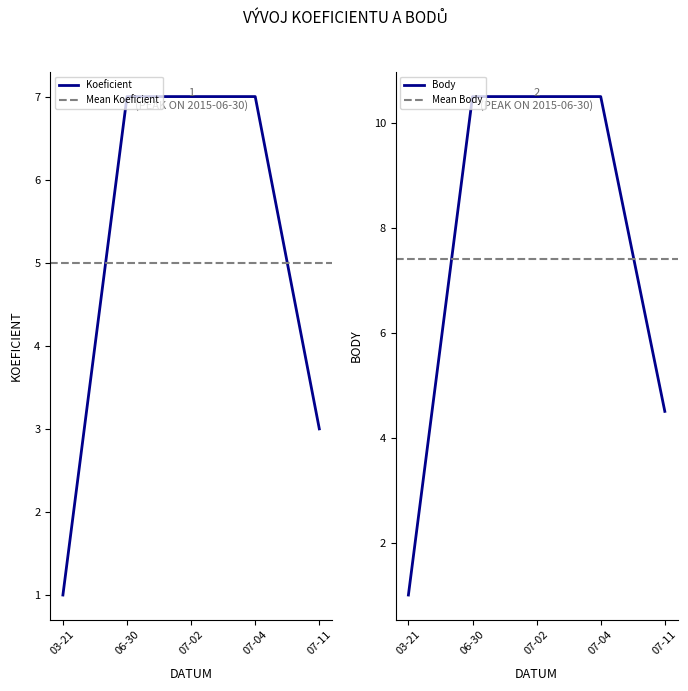

Does the chart have visible grid lines?

No